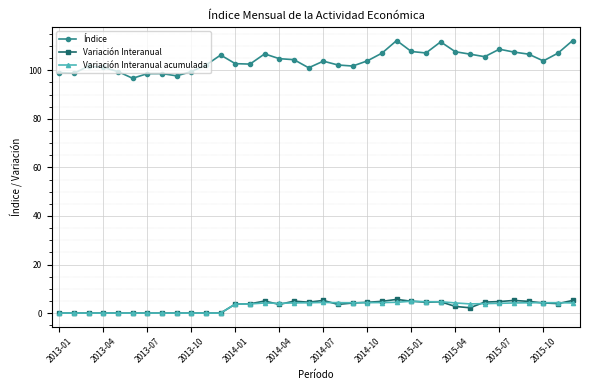

Which series has the widest spread of values?

Índice